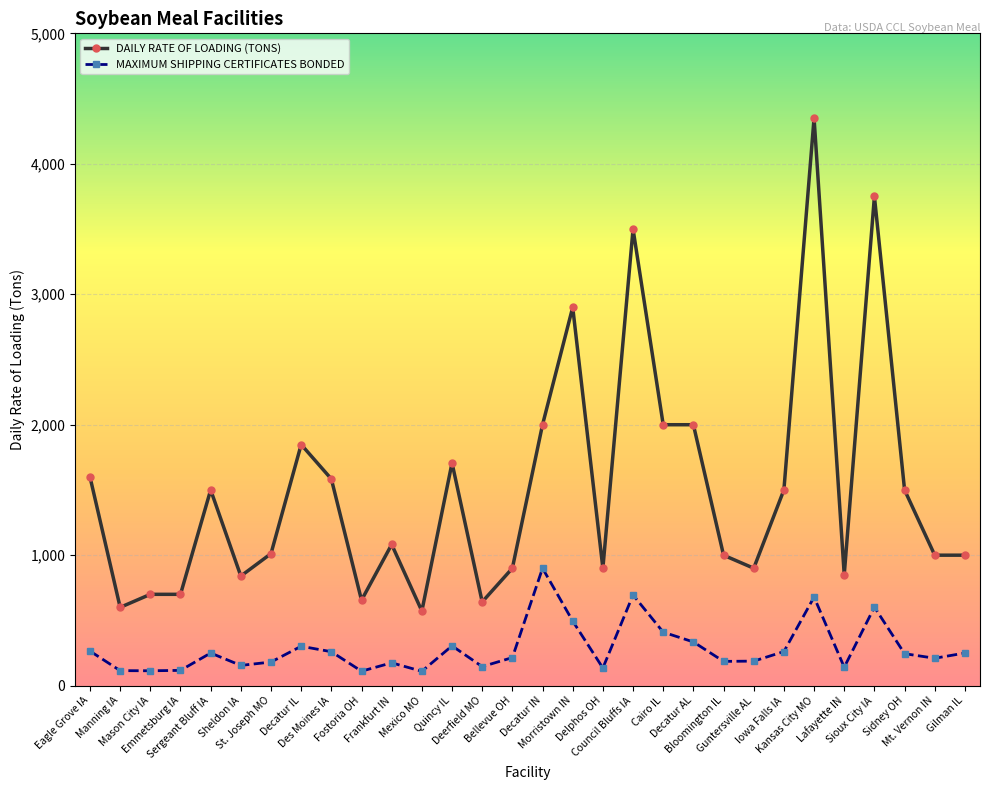

Where is MAXIMUM SHIPPING CERTIFICATES BONDED nearest to the value 505?

Morristown IN